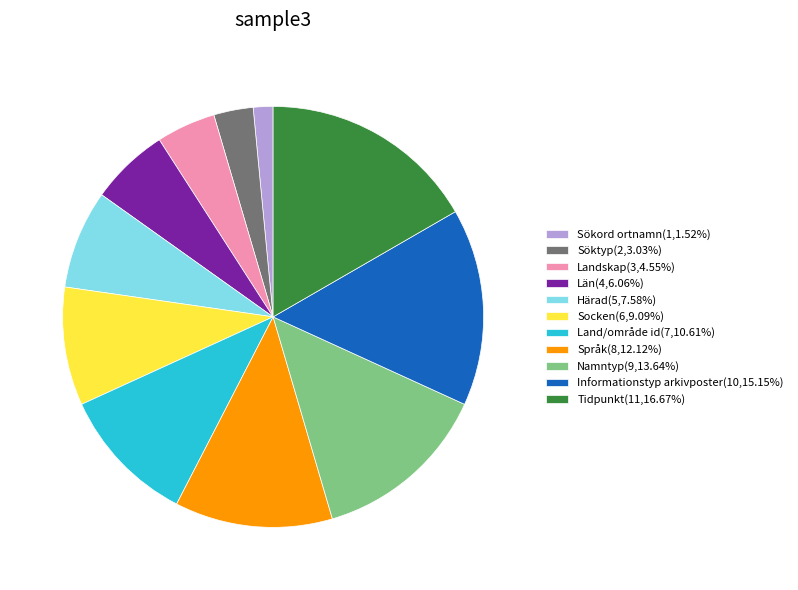

Approximately how many times larger is the value at Landskap compared to Härad?

0.6